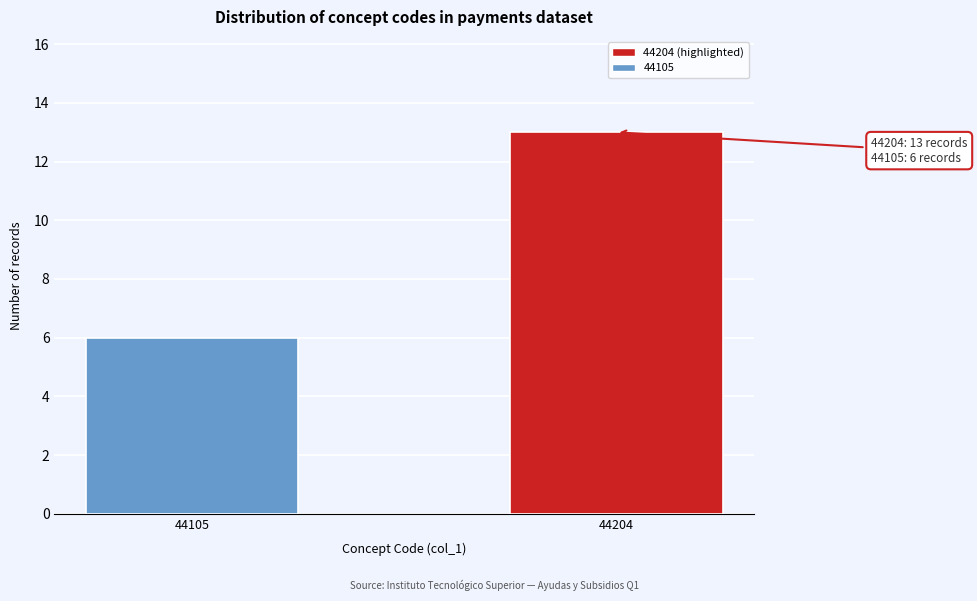

Reading left to right, list all the values displayed in this chart.

44105=6	44204=13